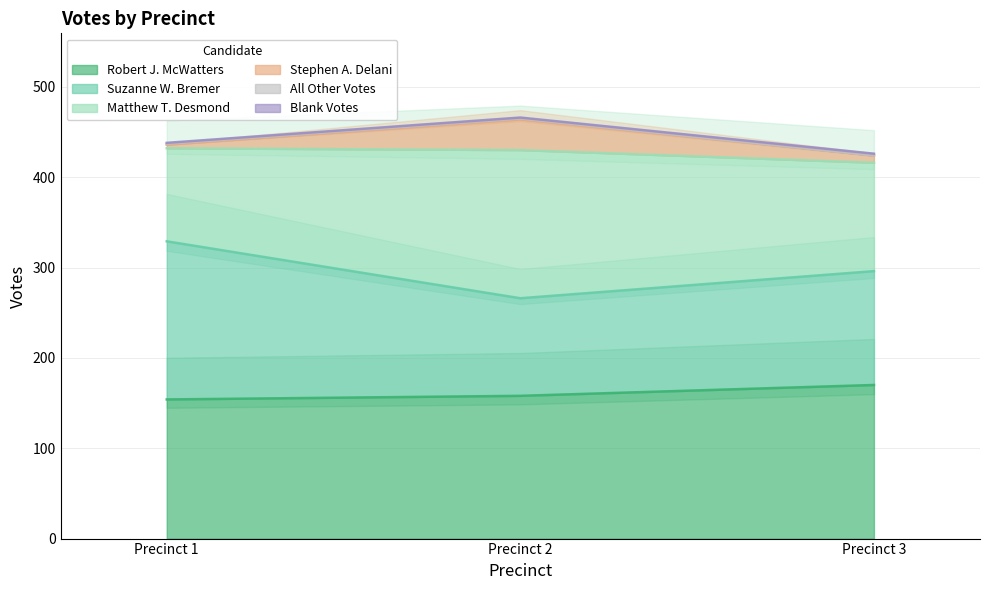

Where is Suzanne W. Bremer nearest to the value 141?

Precinct 3